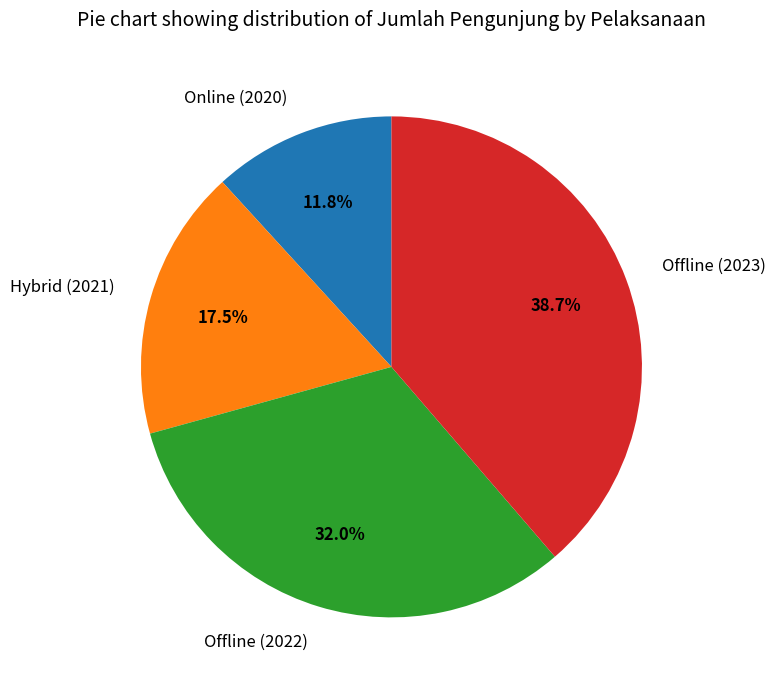

Which slice is the largest?

Offline (2023)